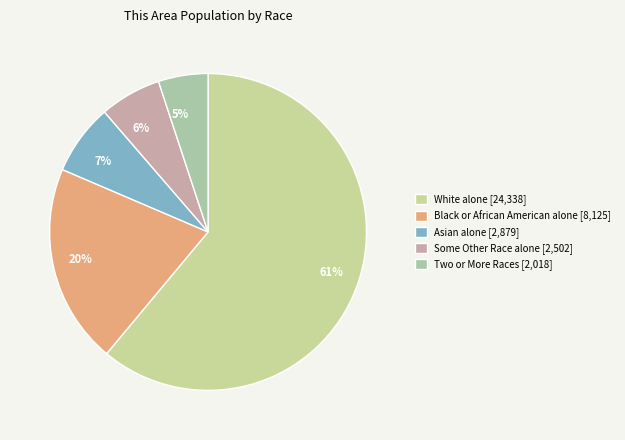

To the nearest percent, what is the difference between the 7% and 20% slice percentages?

13%